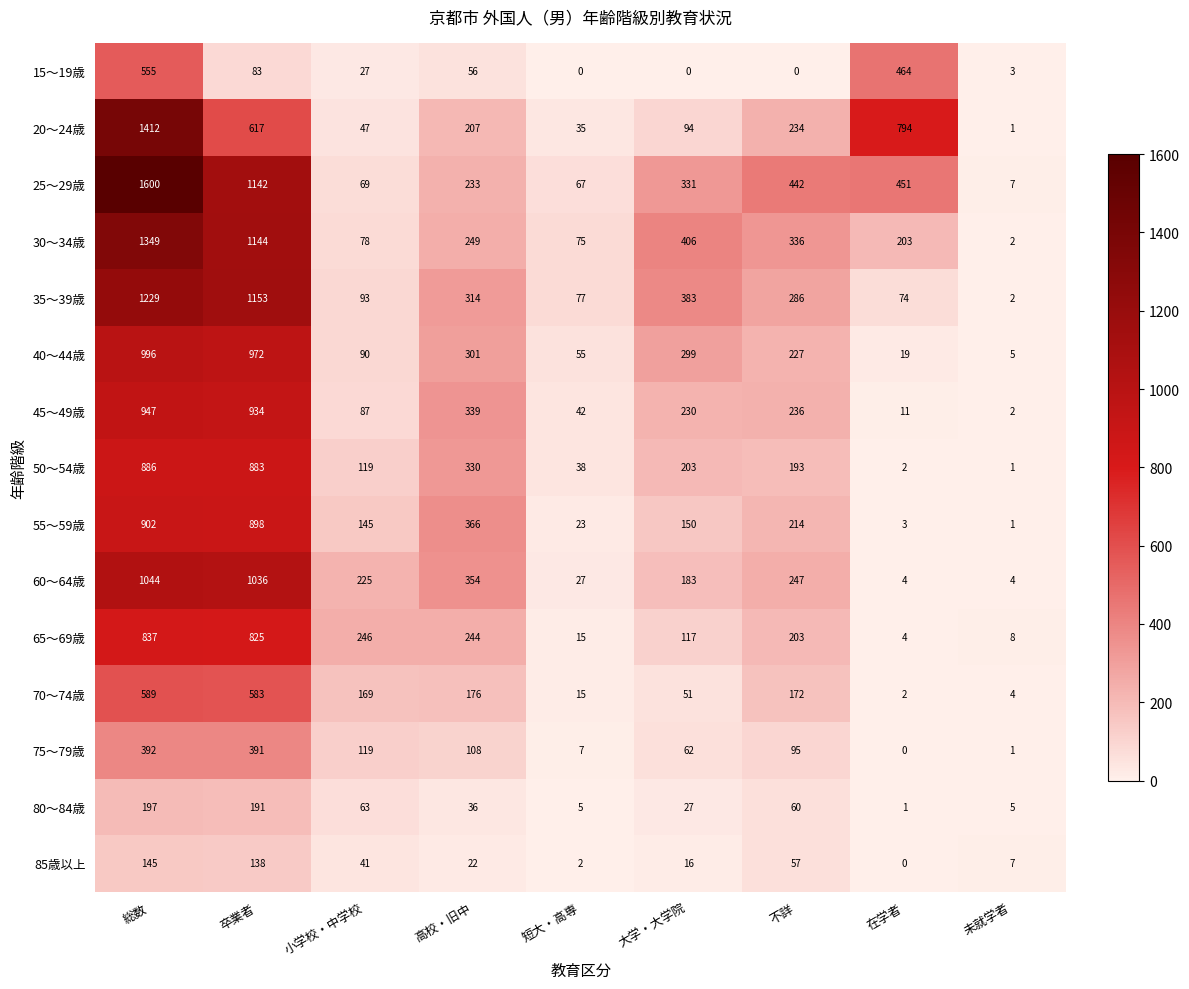

What is the spread (max minus min) of values at 短大・高専?

77